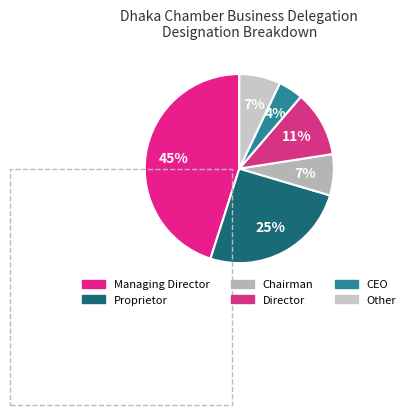

To the nearest percent, what percentage of the pie is Proprietor?

25%